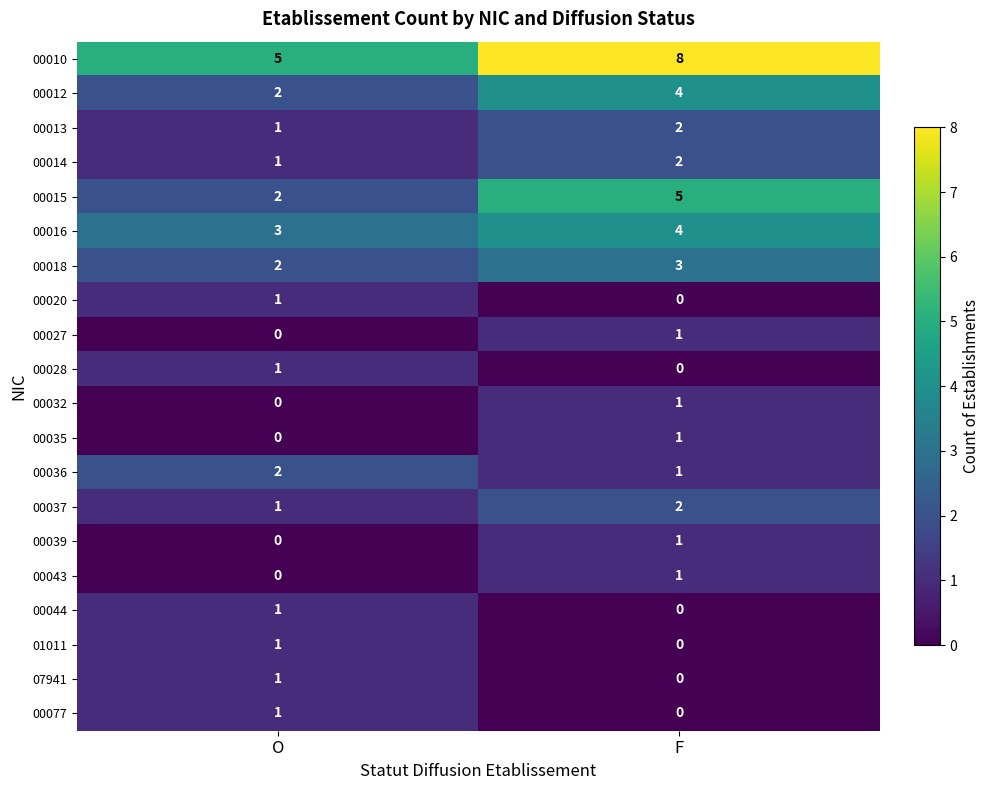

At which category is the sum across all series the highest?

F